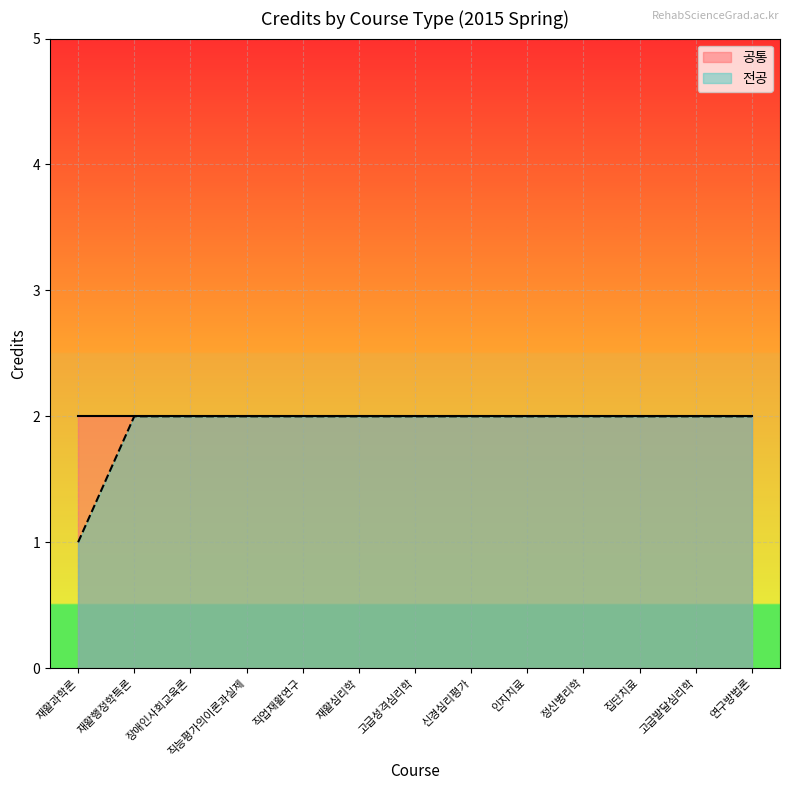

Reading right to left, transcribe all the data shown in this chart.

연구방법론=2	고급발달심리학=2	집단치료=2	정신병리학=2	인지치료=2	신경심리평가=2	고급성격심리학=2	재활심리학=2	직업재활연구=2	직능평가의이론과실제=2	장애인사회교육론=2	재활행정학특론=2	재활과학론=1